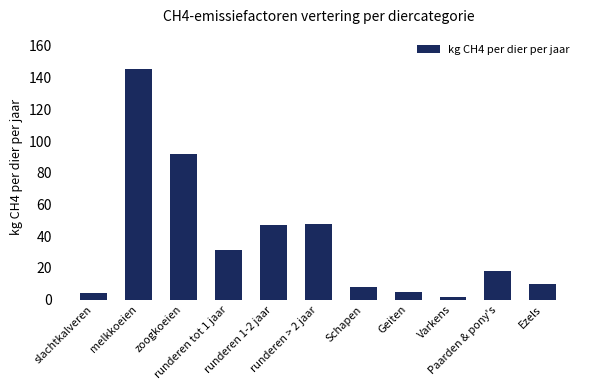

What is the maximum value shown in the chart?

145.2